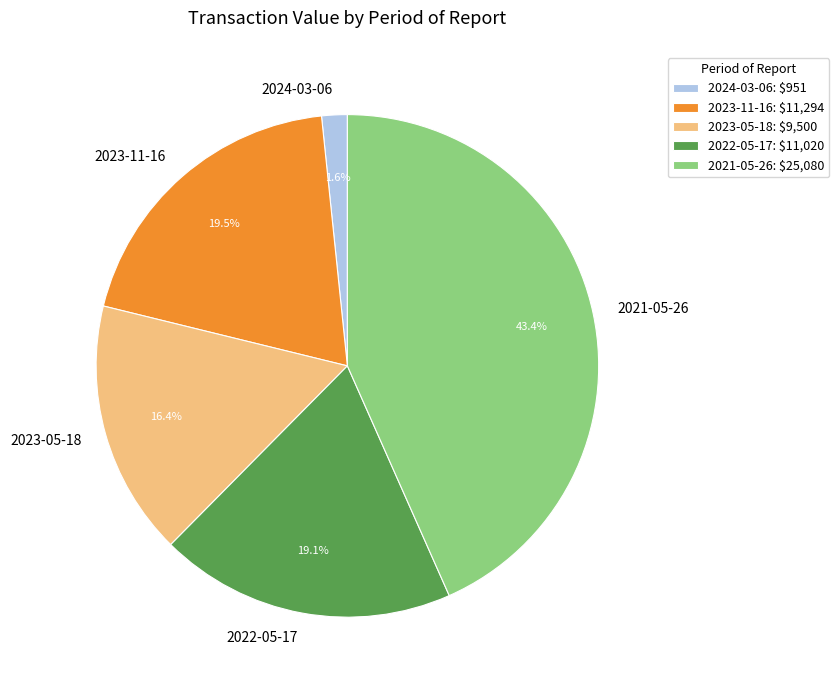

What is the ratio of the value at 2022-05-17 to the value at 2023-05-18?

1.2